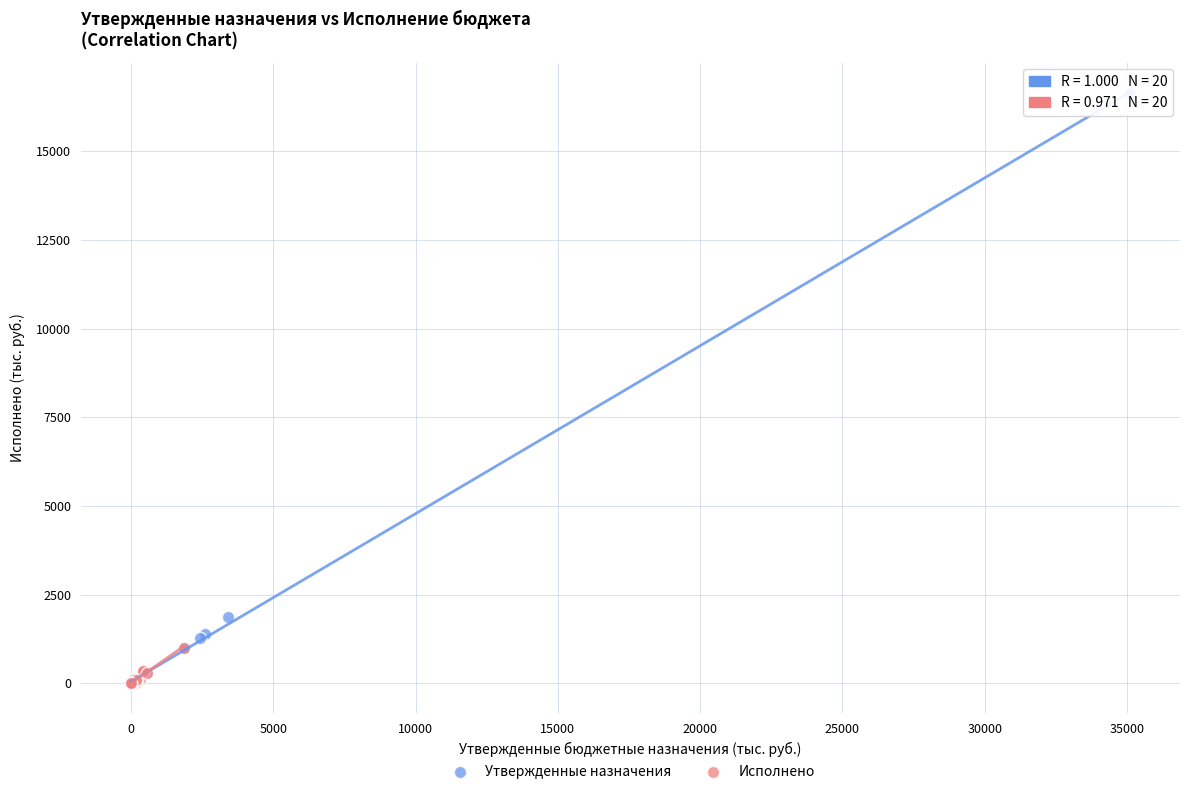

Which series contains the highest Y value?

Утвержденные назначения